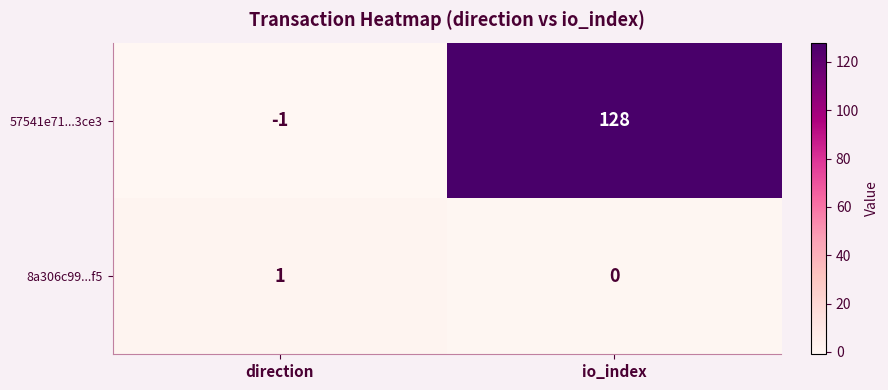

Which label corresponds to the largest value in the chart?

io_index